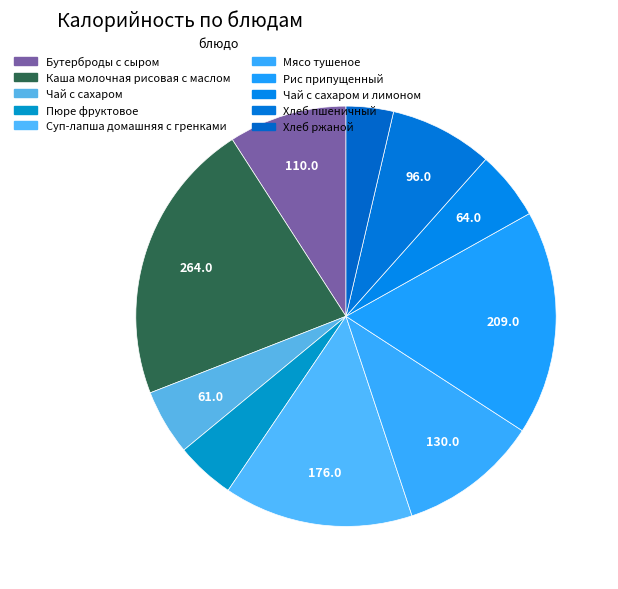

The Хлеб ржаной slice represents 4% of the pie. True or false?

True